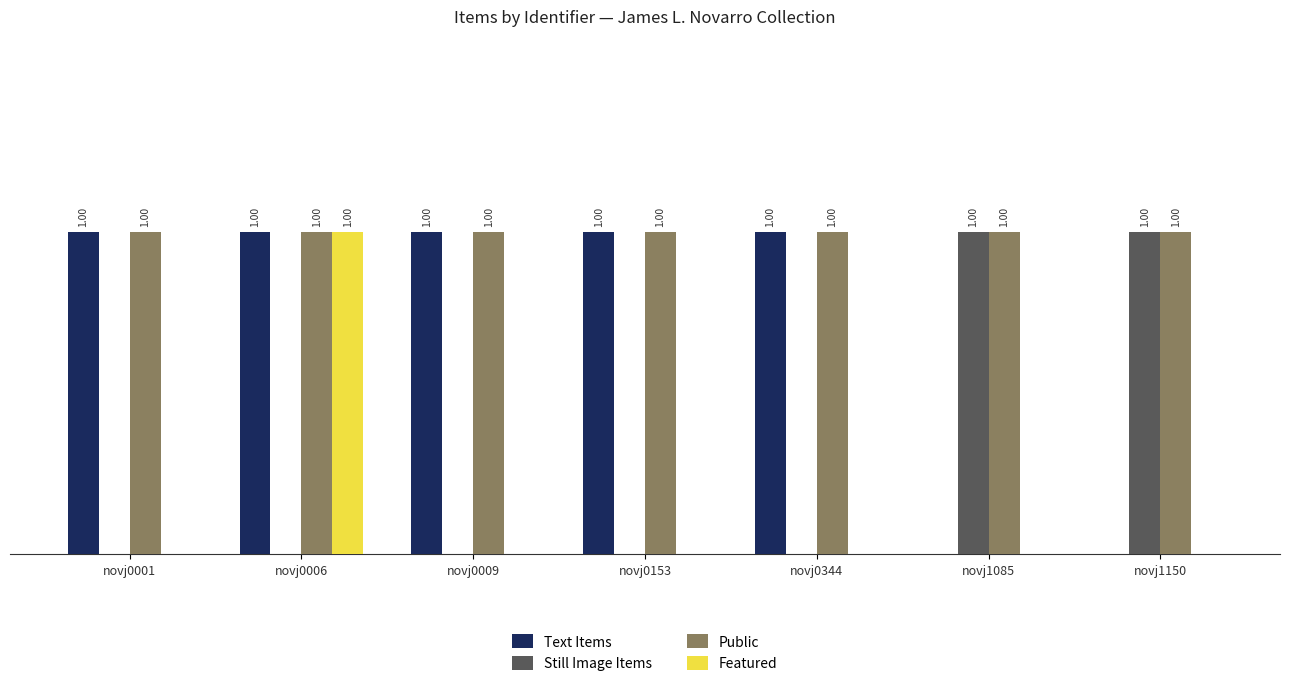

Is the value of Text Items at novj1085 greater than the value of Still Image Items at novj1150?

No